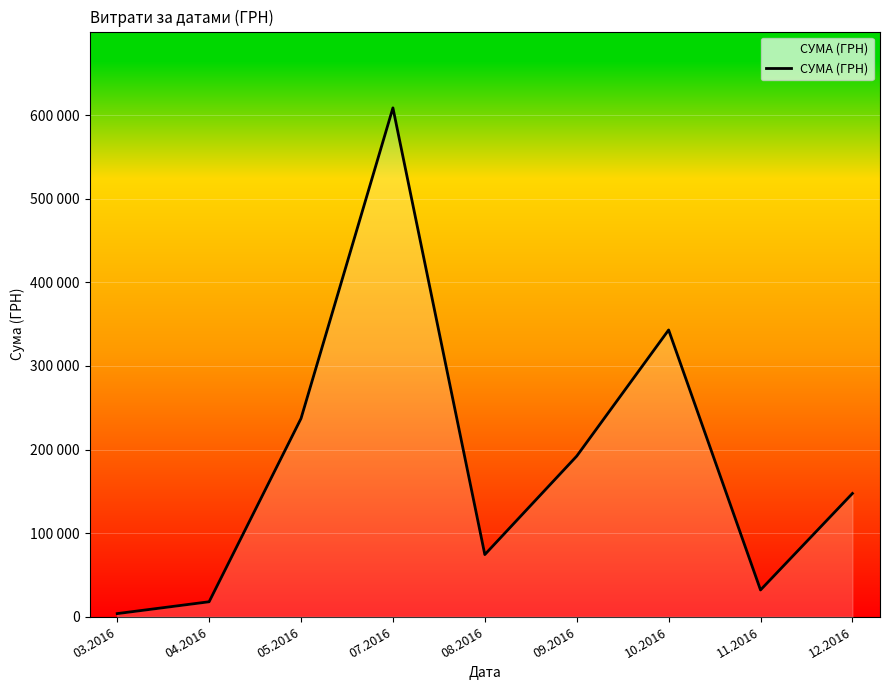

What is the ratio of the value at 09.2016 to the value at 07.2016?

0.3